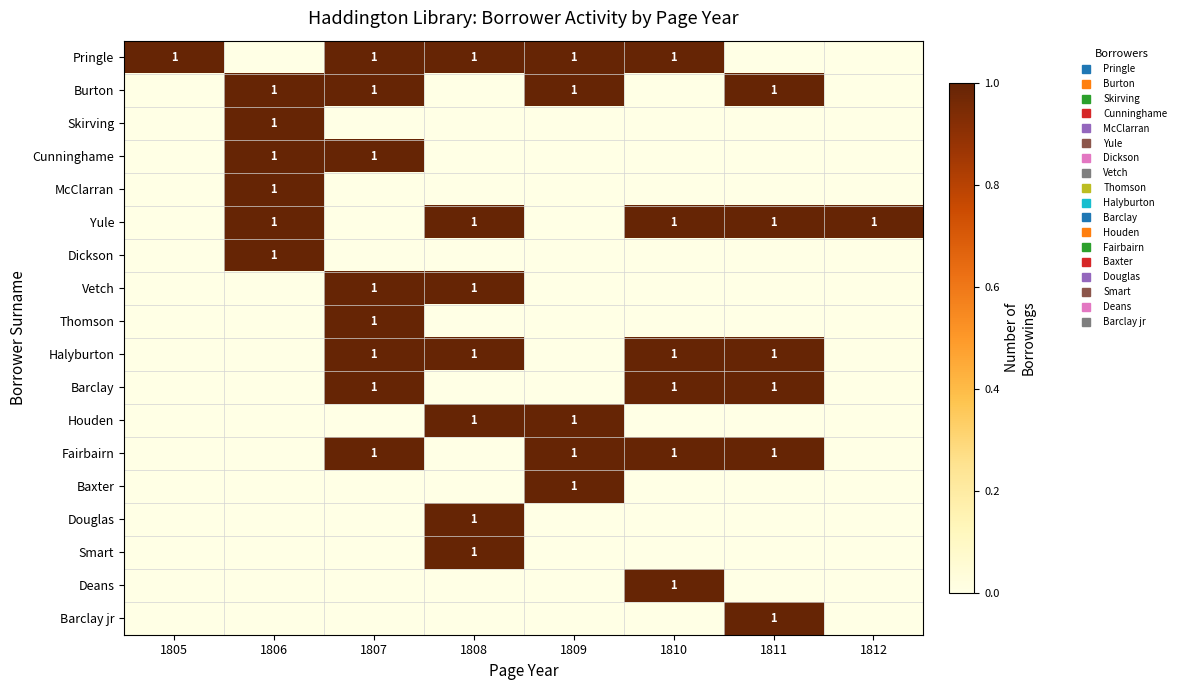

What is the spread (max minus min) of values at 1810?

1